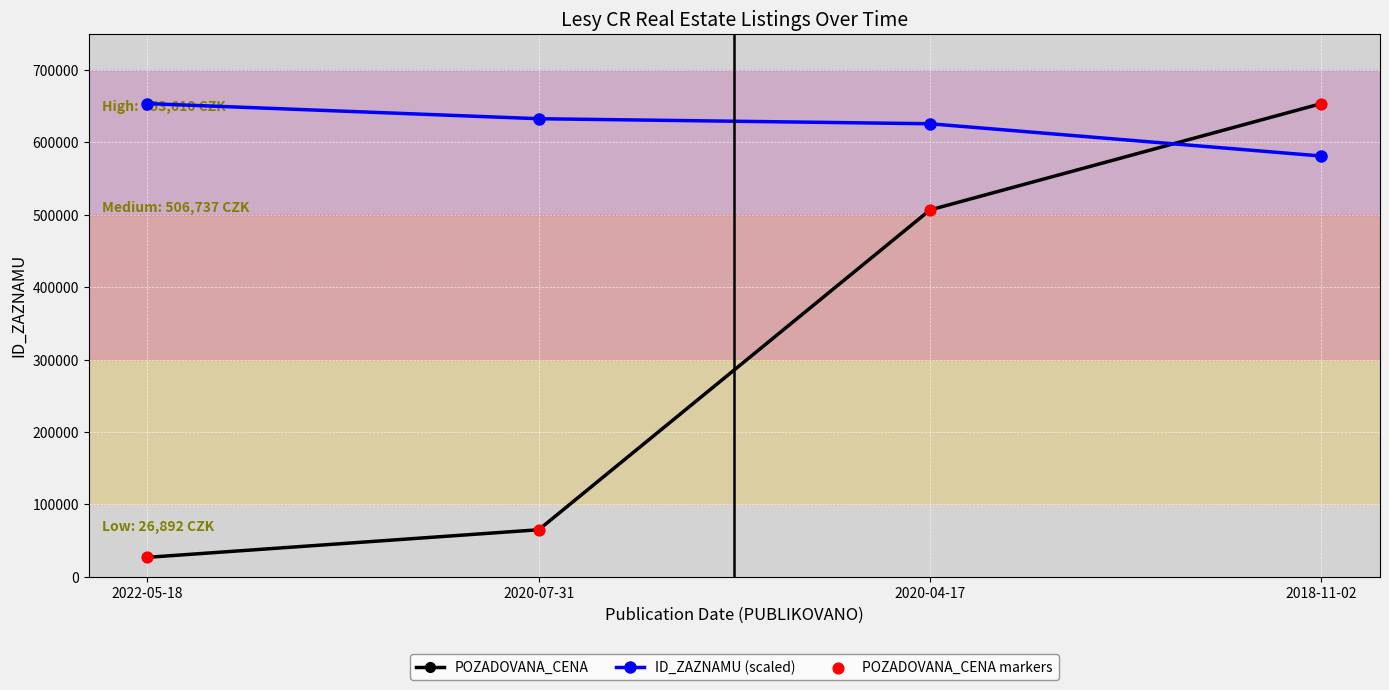

What is the total value across all series at 2022-05-18?

680502.0